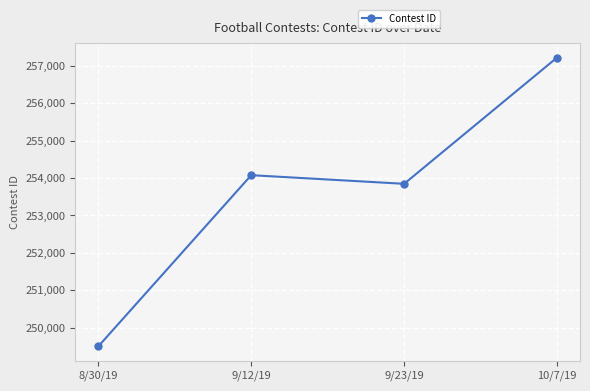

What is the difference between the values at 9/12/19 and 9/23/19?

231